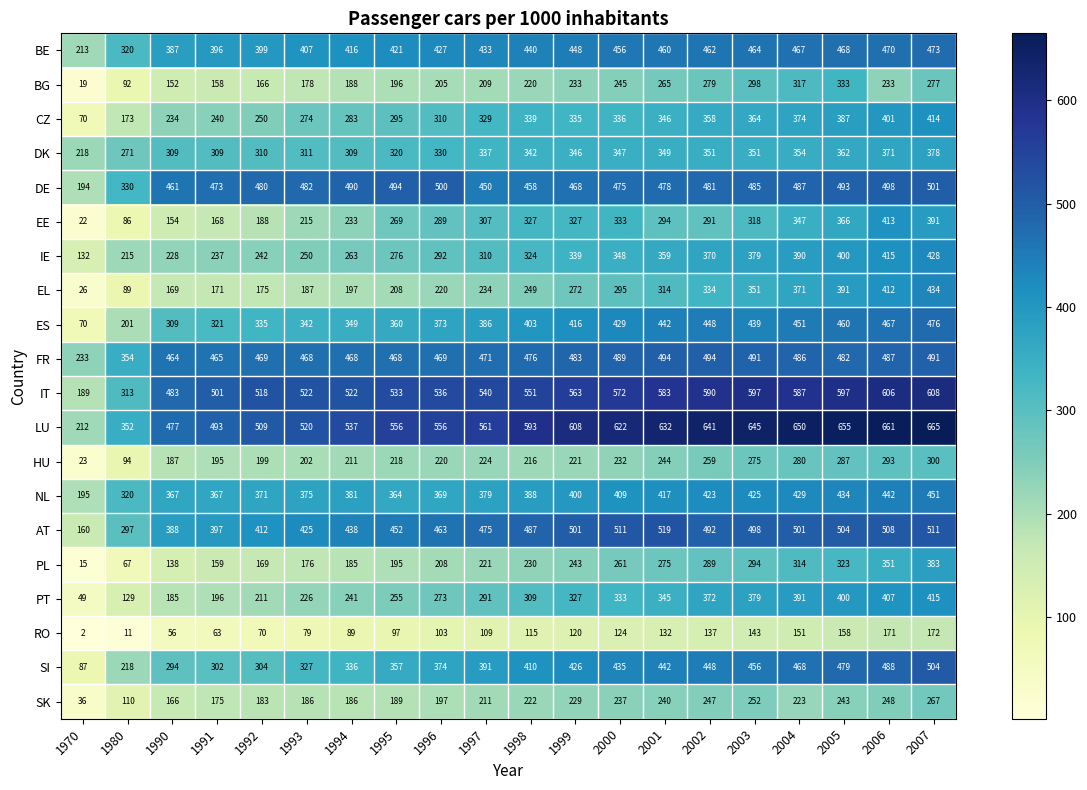

At 2004, list the series in order from smallest to largest.

RO, SK, HU, PL, BG, EE, DK, EL, CZ, IE, PT, NL, ES, BE, SI, FR, DE, AT, IT, LU